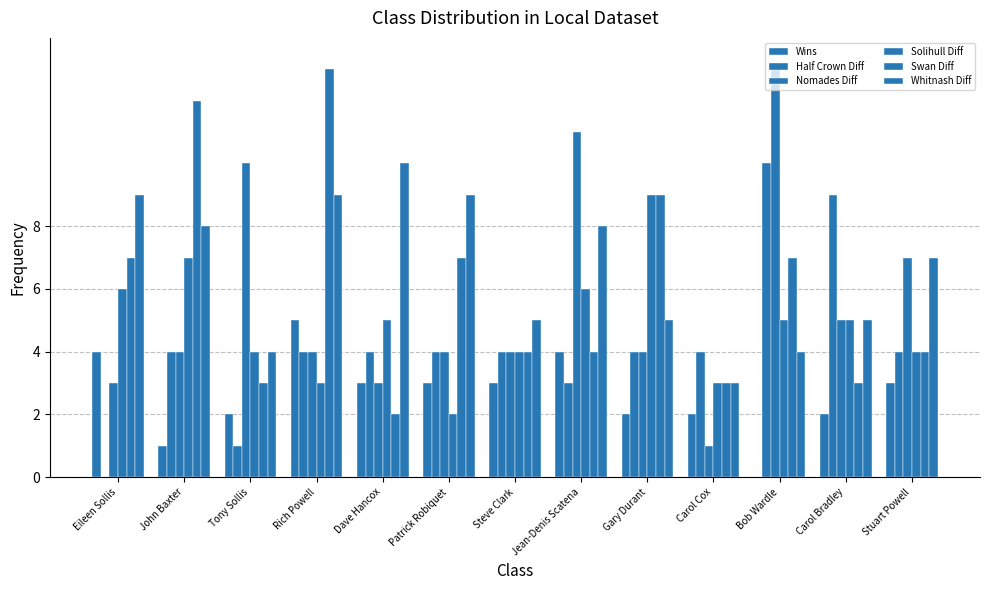

What is the total value across all series at Rich Powell?

38